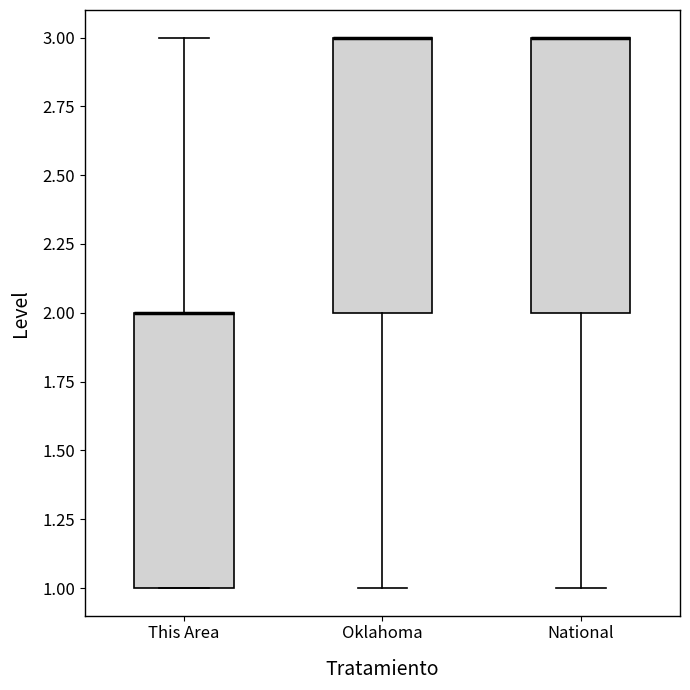

Reading left to right, read every box against the y-axis: the position of its median line, the range the box covers, and the ends of its whiskers. The values are not printed on the chart, so give them approximately, as read against the axis.

This Area: median 2 (drawn on the box's upper edge), box 1 to 2, whiskers 1 to 3
Oklahoma: median 3 (drawn on the box's upper edge), box 2 to 3, whiskers 1 to 3
National: median 3 (drawn on the box's upper edge), box 2 to 3, whiskers 1 to 3